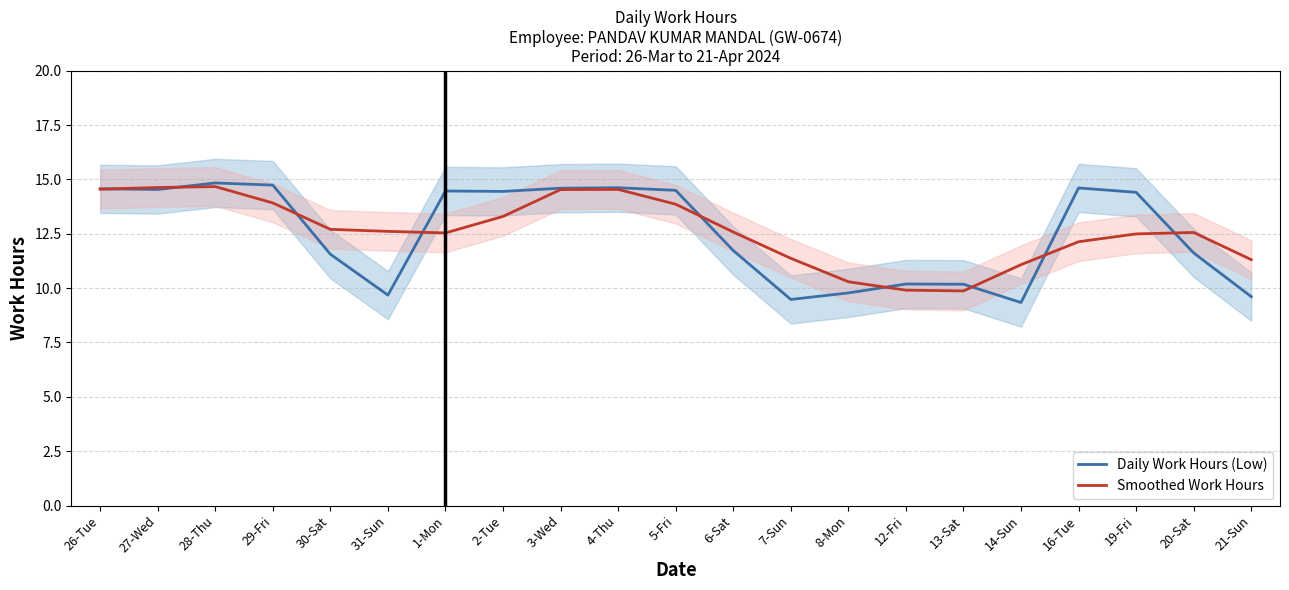

Read the Daily Work Hours (Low) value at 3-Wed.

14.6